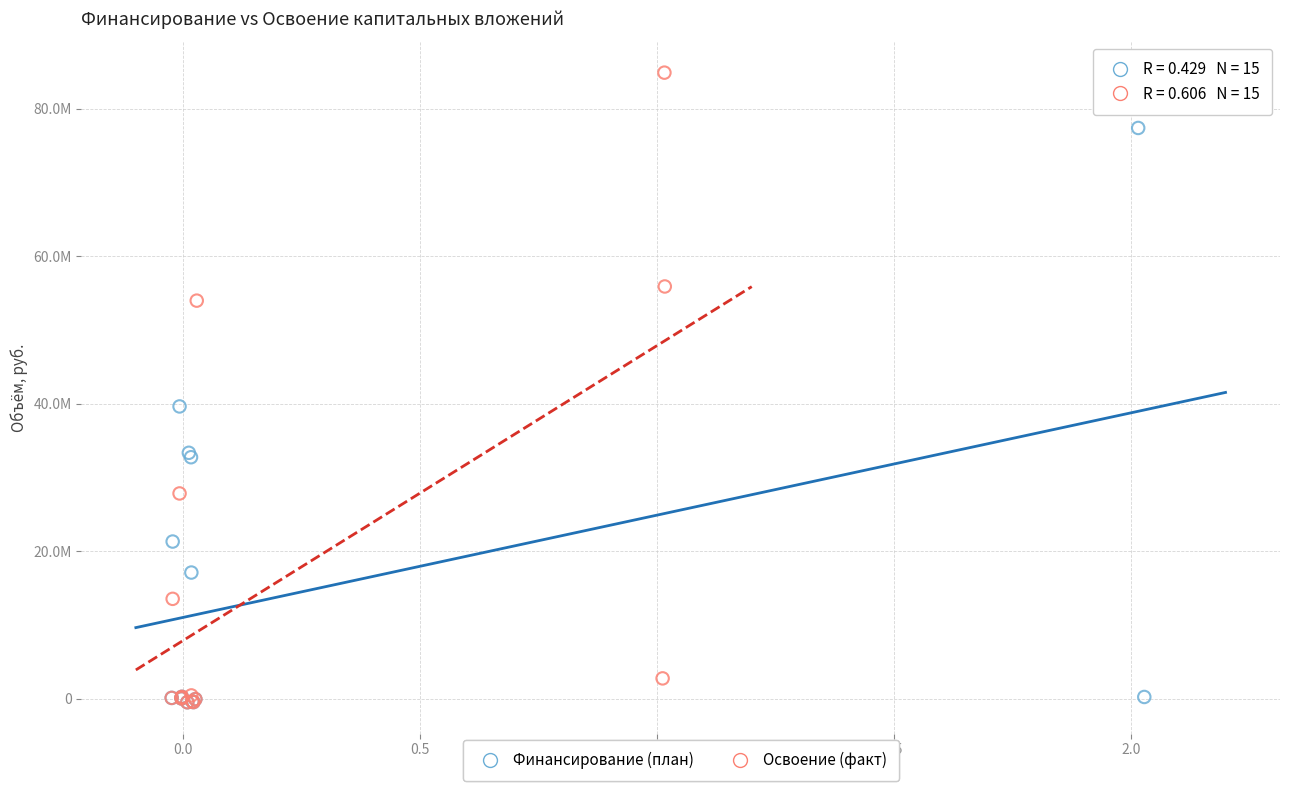

What are all the series names shown in the legend?

Финансирование (план), Освоение (факт)